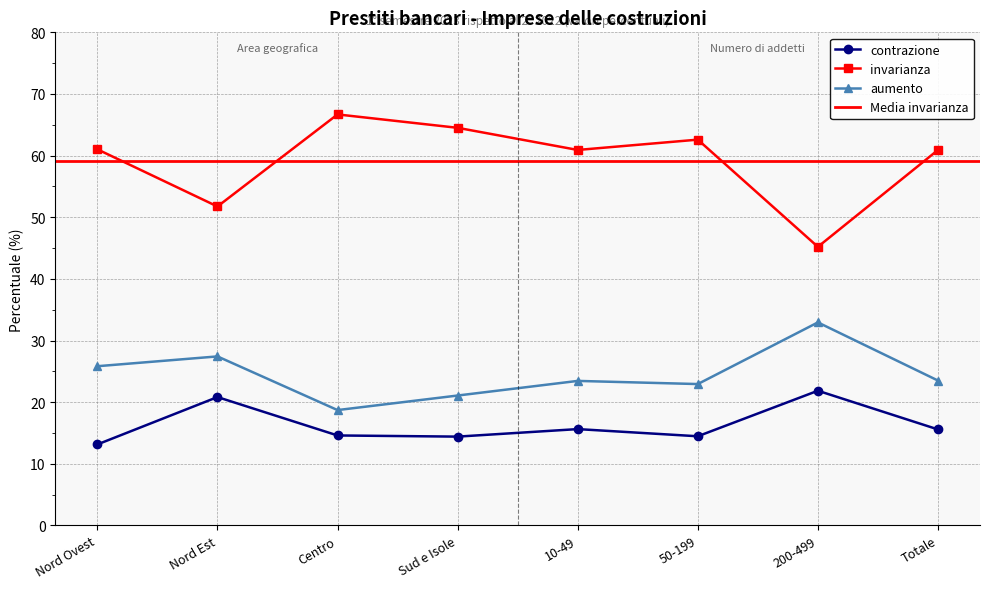

Which has a higher value, Sud e Isole or Centro?

Centro